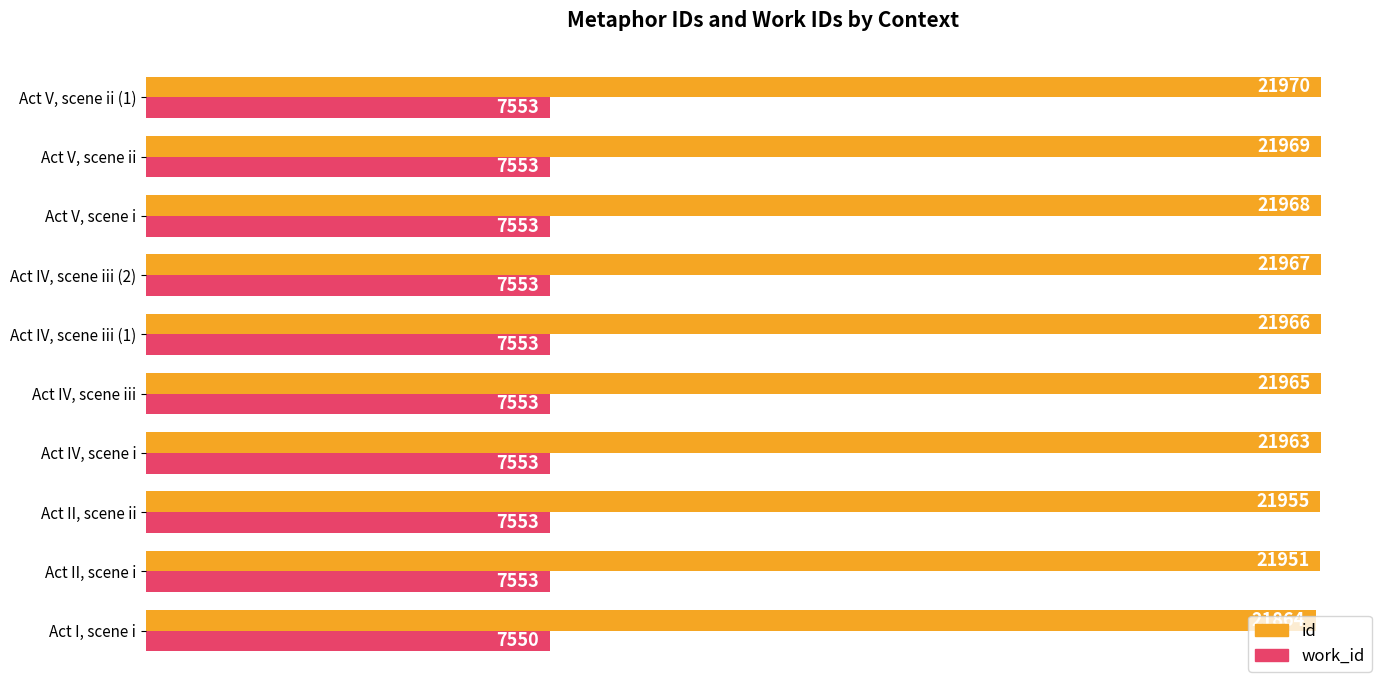

Rank the series by their average value, from highest to lowest.

id, work_id